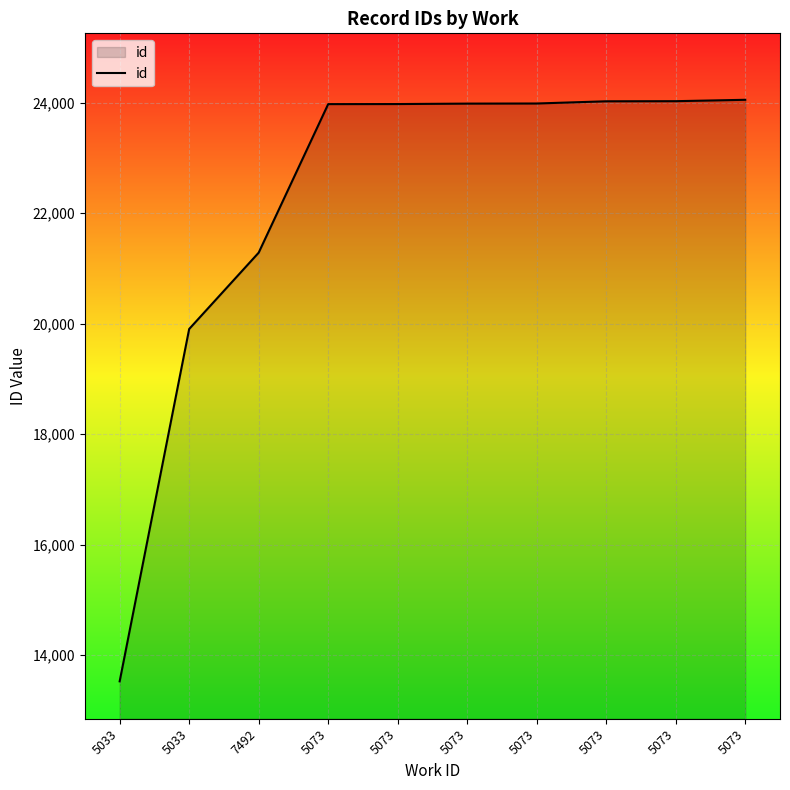

Count the number of data series in this chart.

1